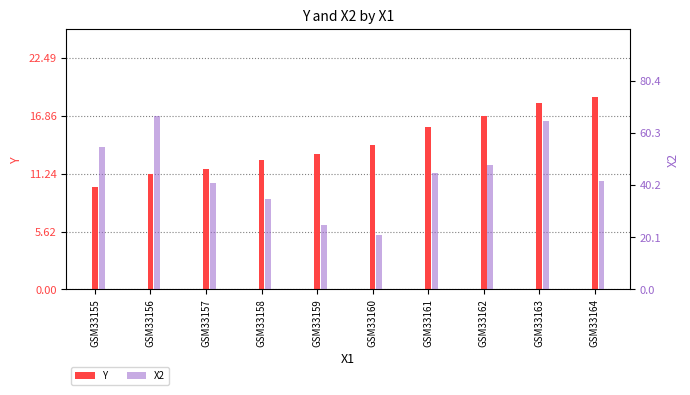

At which category is the sum across all series the highest?

GSM33163